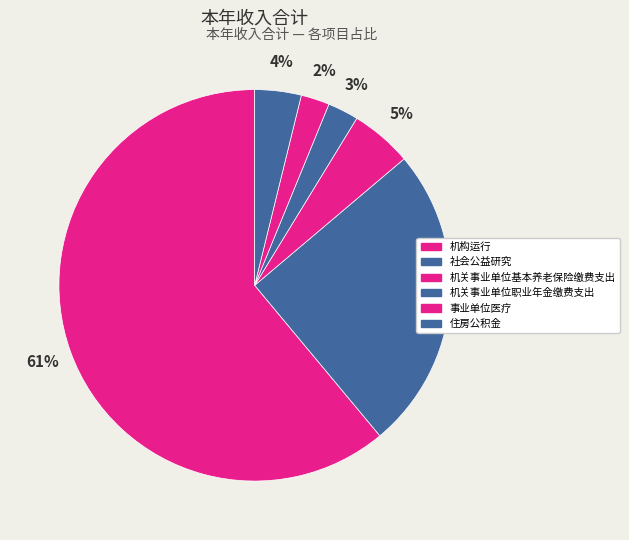

What is the total percentage of 住房公积金 and 社会公益研究?

29.0%